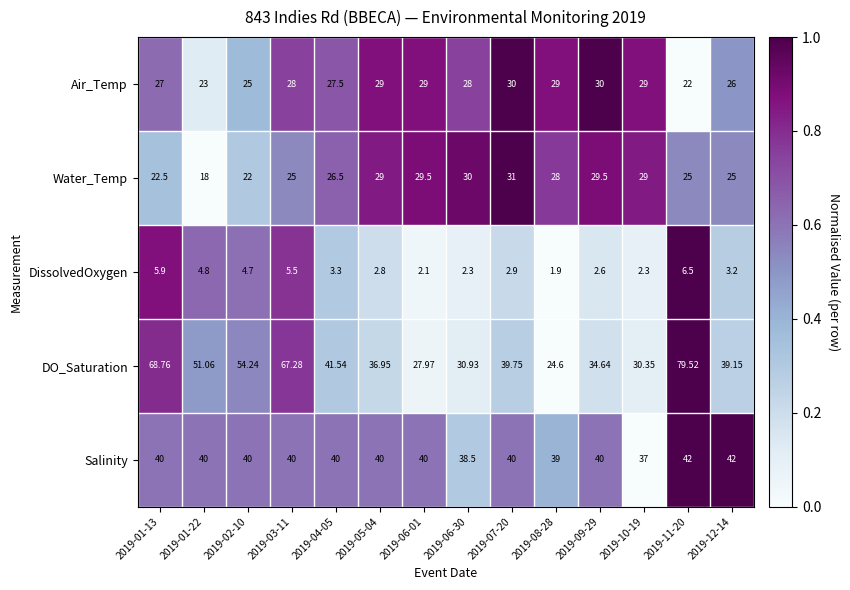

Rank the series at 2019-11-20 from highest to lowest value.

DO_Saturation, Salinity, Water_Temp, Air_Temp, DissolvedOxygen